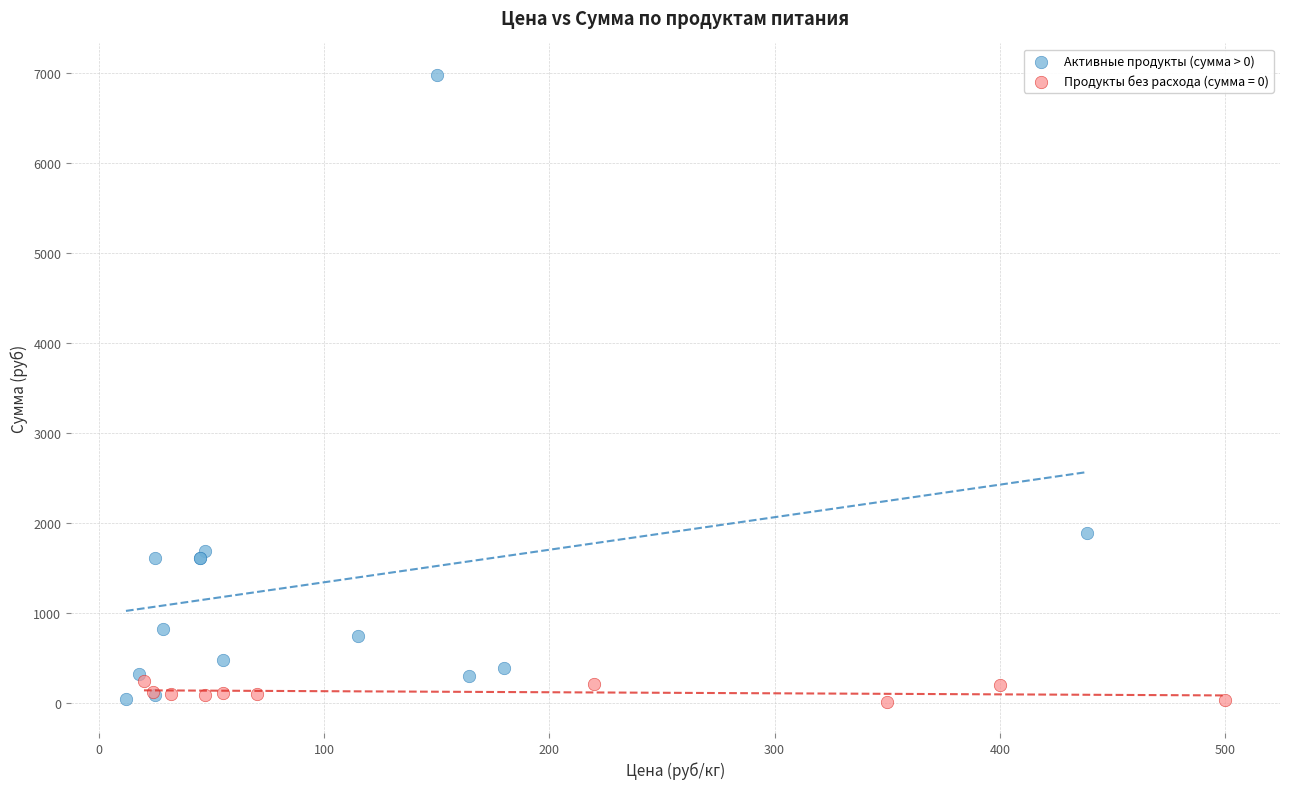

Which series has the widest spread of Y values?

Активные продукты (сумма > 0)